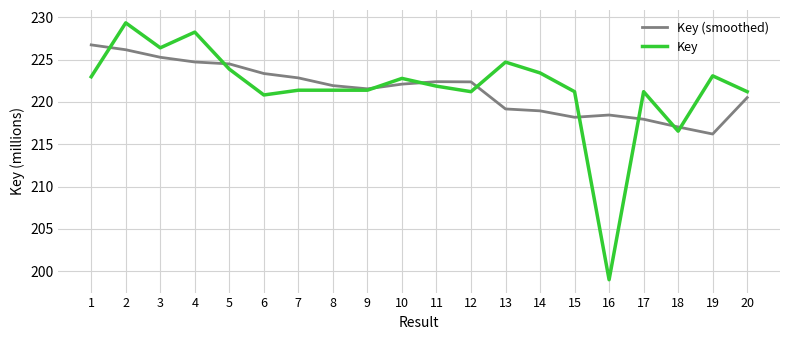

Is the value of Key at 8 greater than the value of Key (smoothed) at 20?

Yes